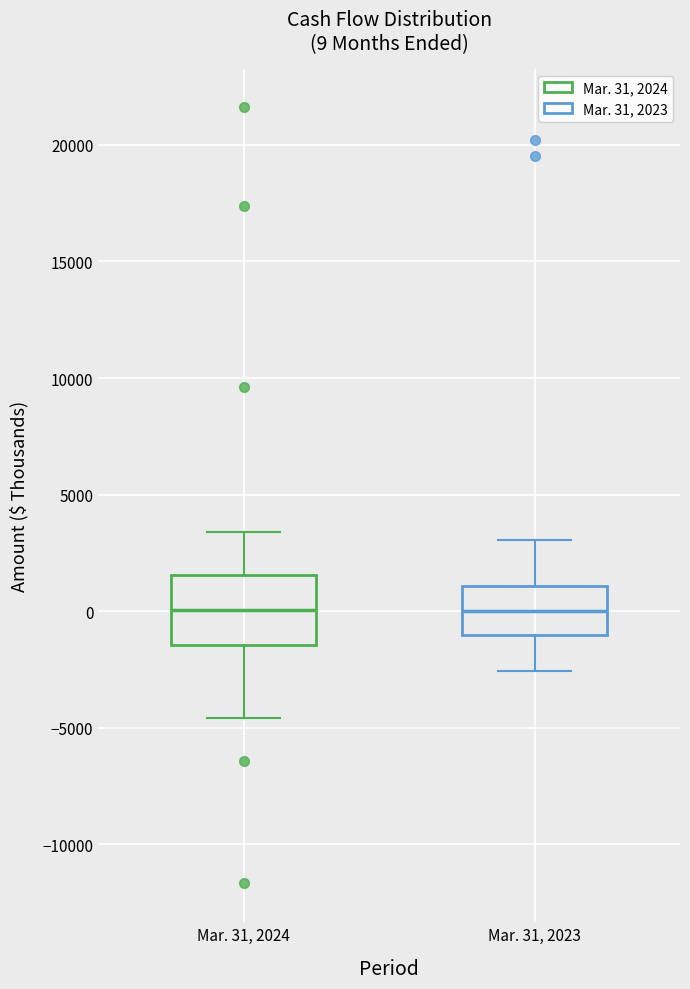

Comparing the boxes themselves (not the whiskers), which one is the tallest?

Mar. 31, 2024